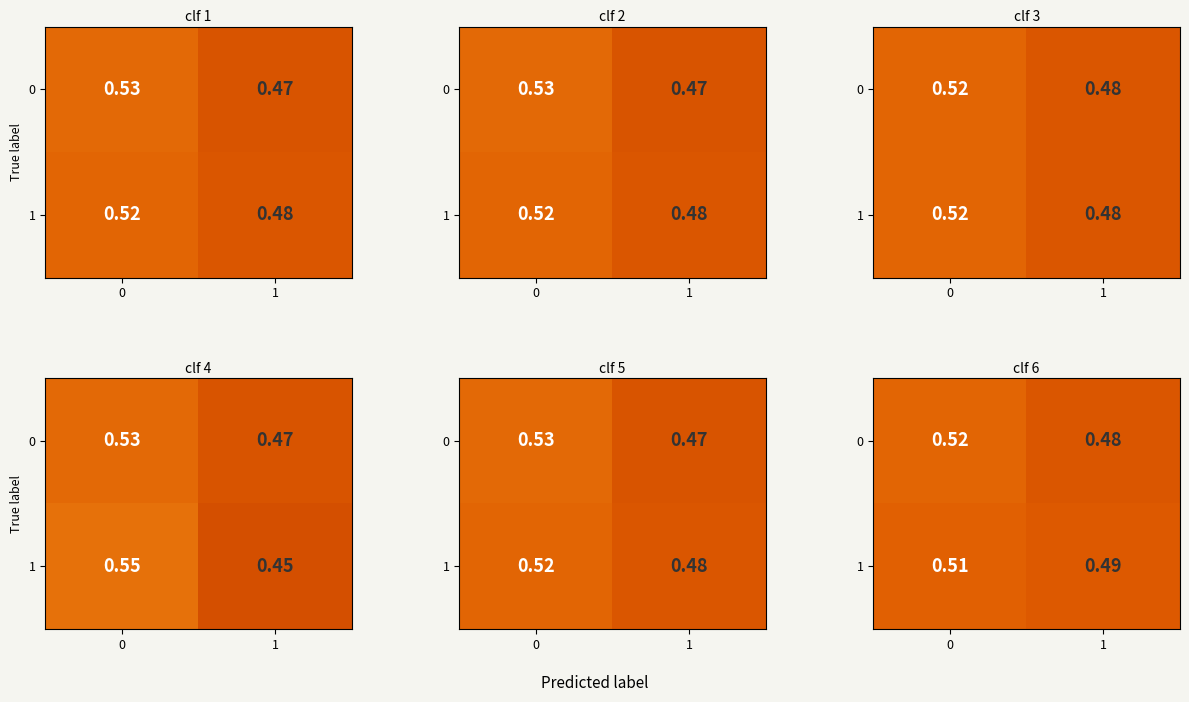

What value does the 0 series have at 1?

0.5